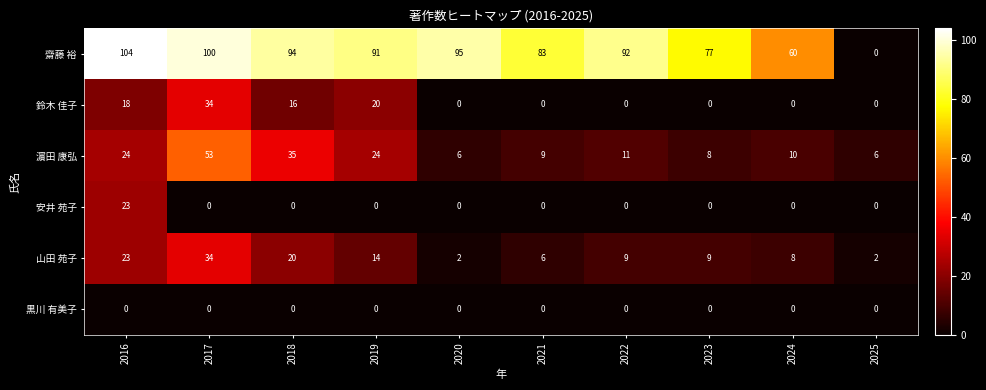

At how many categories does at least one series exceed 32?

9